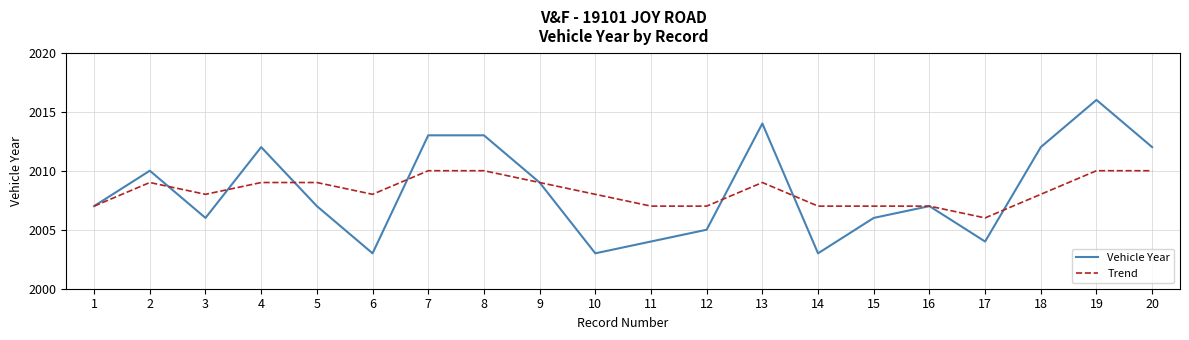

Which category has the highest value across all series?

19